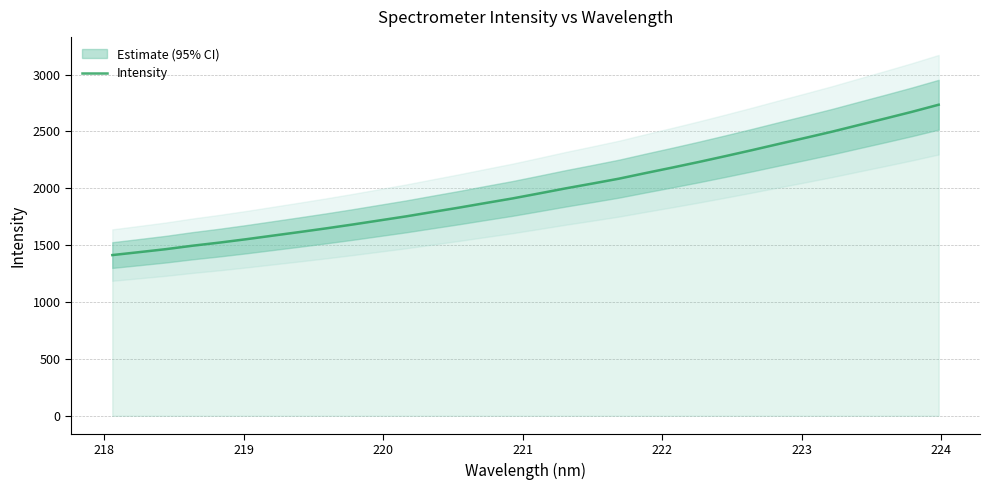

What is the lowest value of the Intensity series?

1413.0